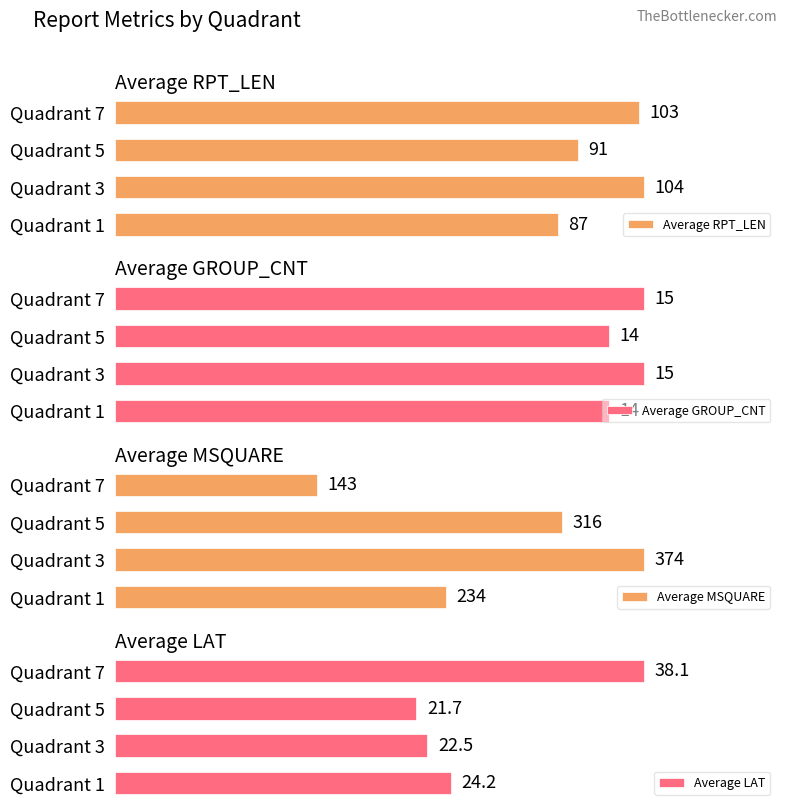

Where is Average MSQUARE nearest to the value 258?

Quadrant 1